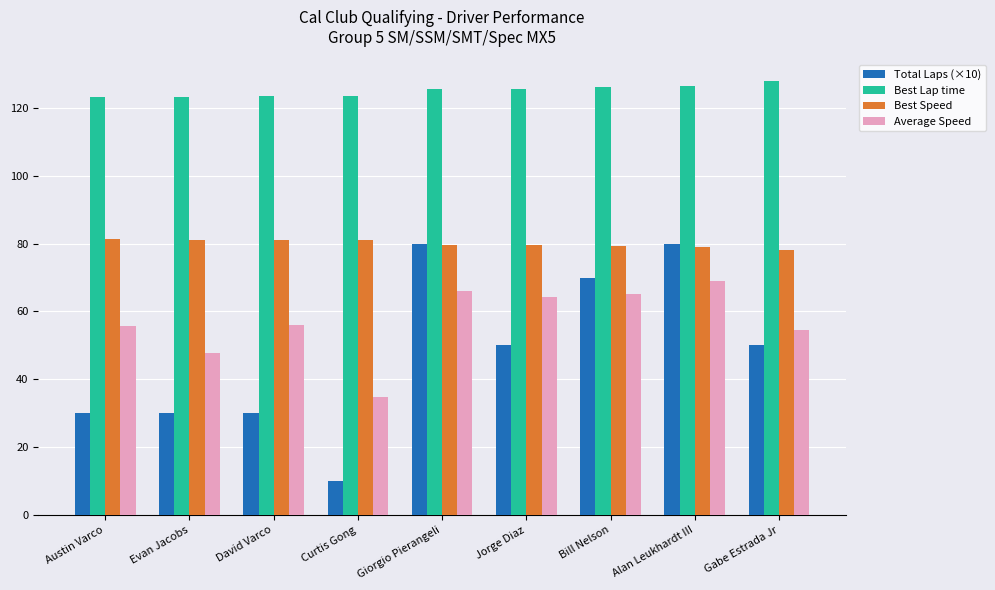

Read the Best Lap time value at Alan Leukhardt III.

126.5